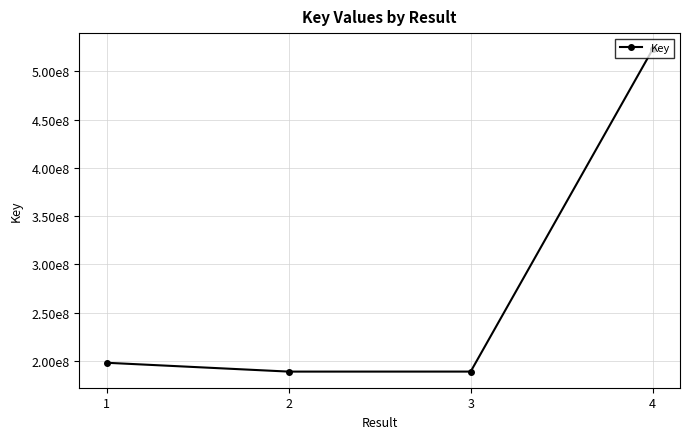

Does the chart have visible grid lines?

Yes